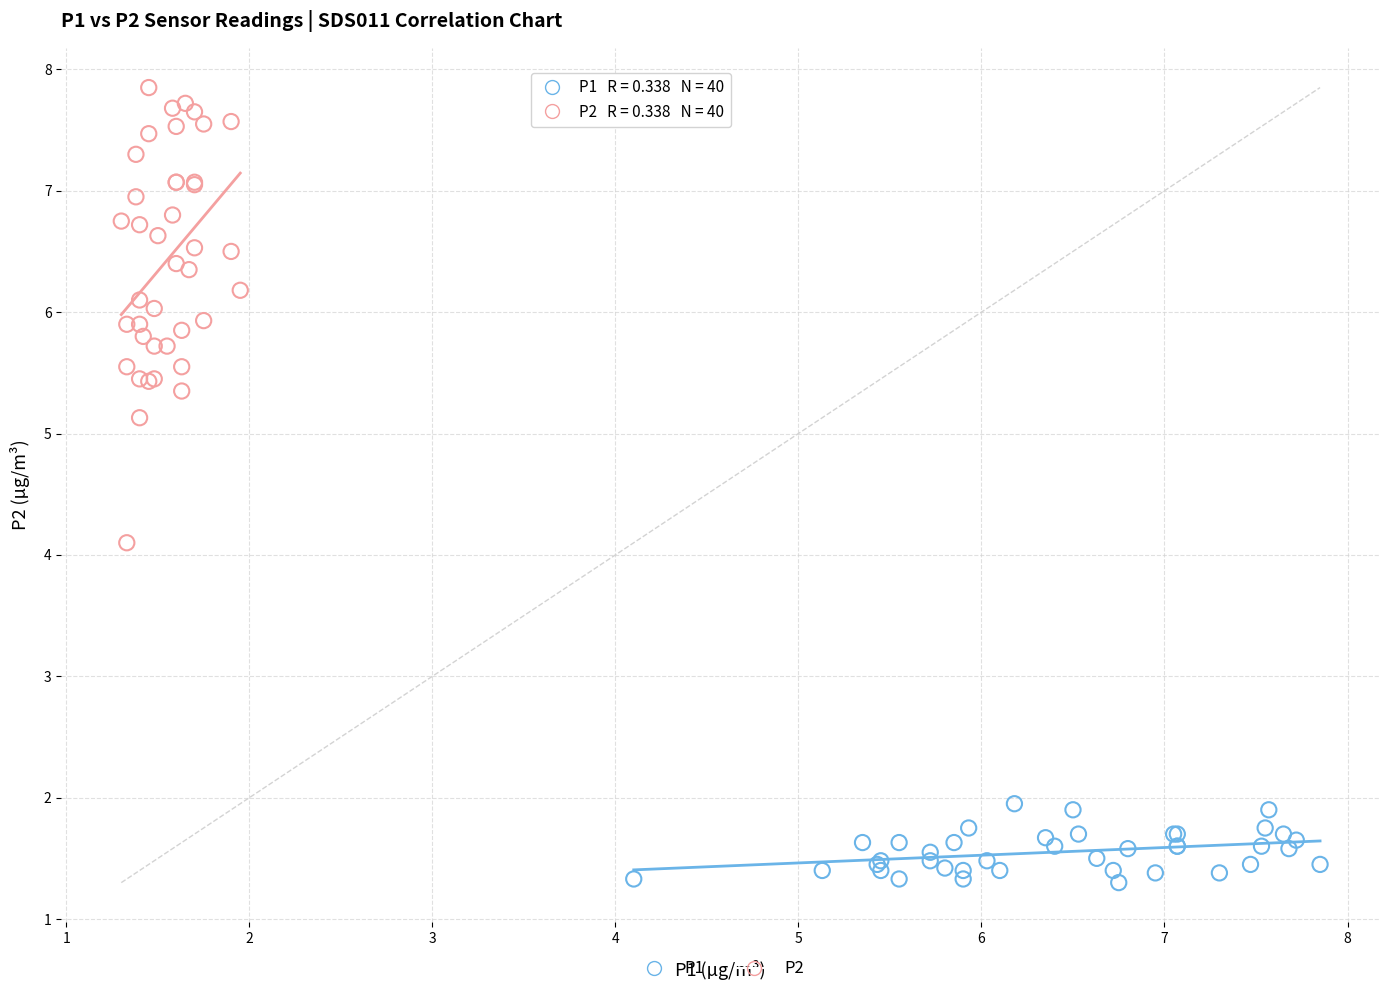

Which series reaches the maximum Y coordinate?

P2